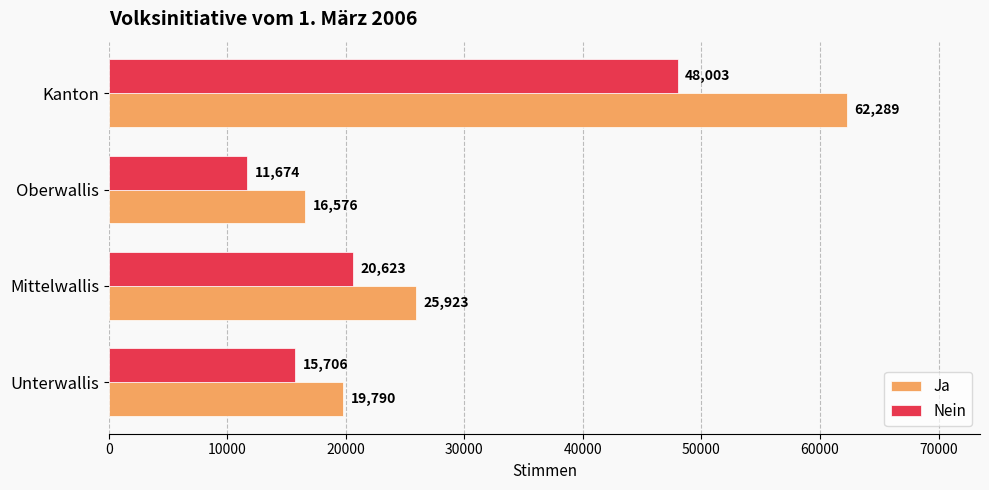

Rank the series at Oberwallis from highest to lowest value.

Ja, Nein